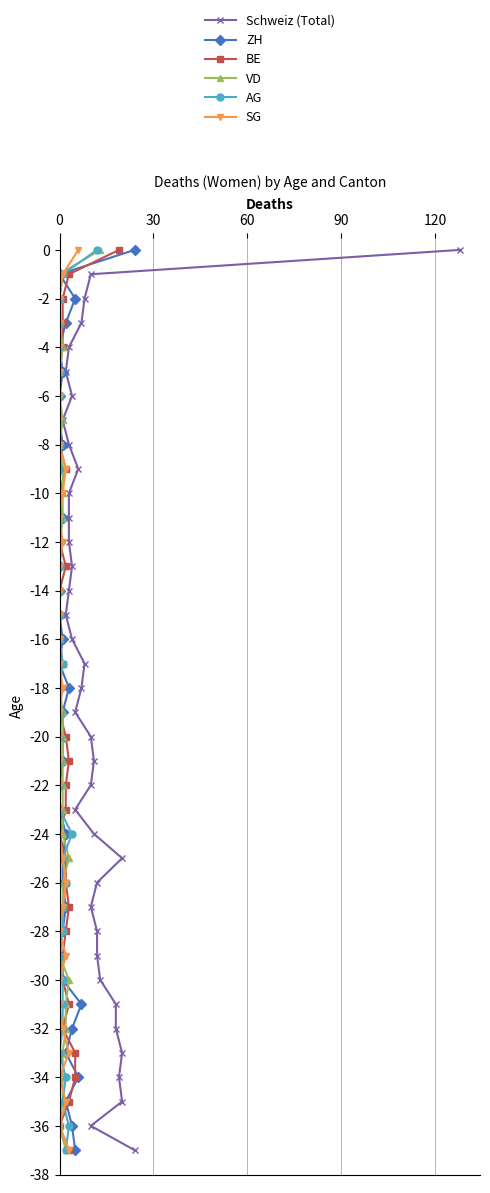

What is the minimum value shown in the chart?

-37